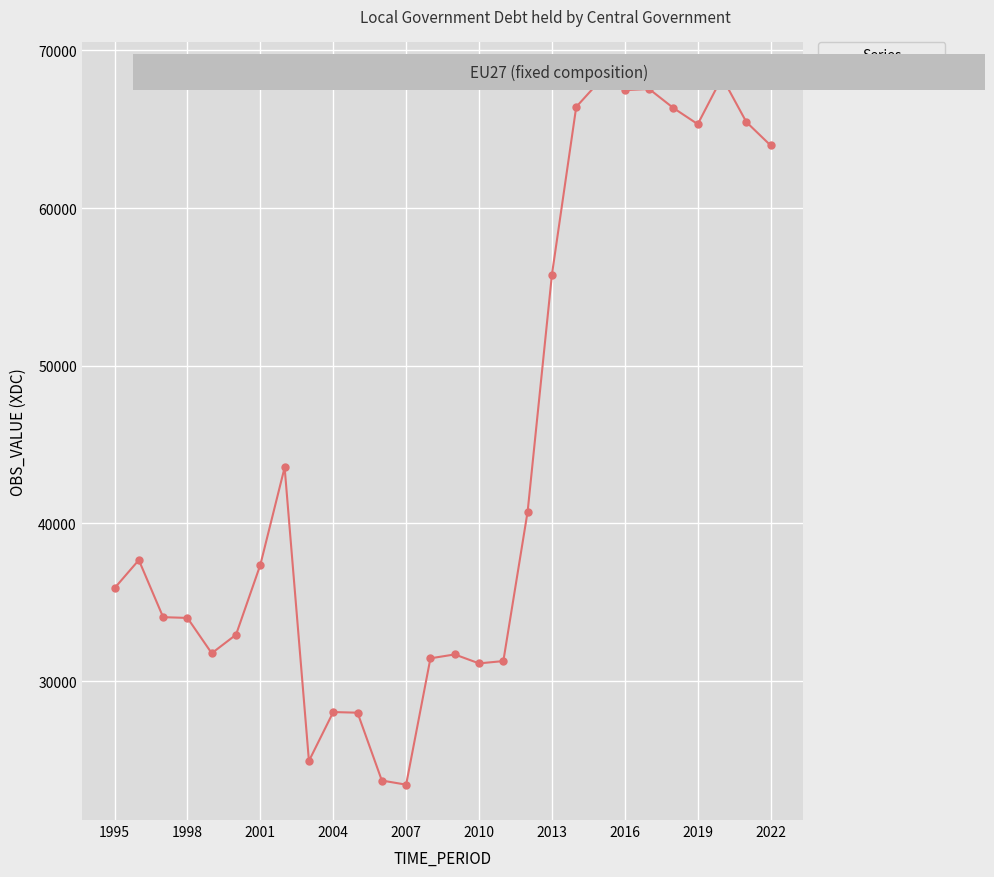

True or false: there are more than 2 points higher than both neighbors.

True